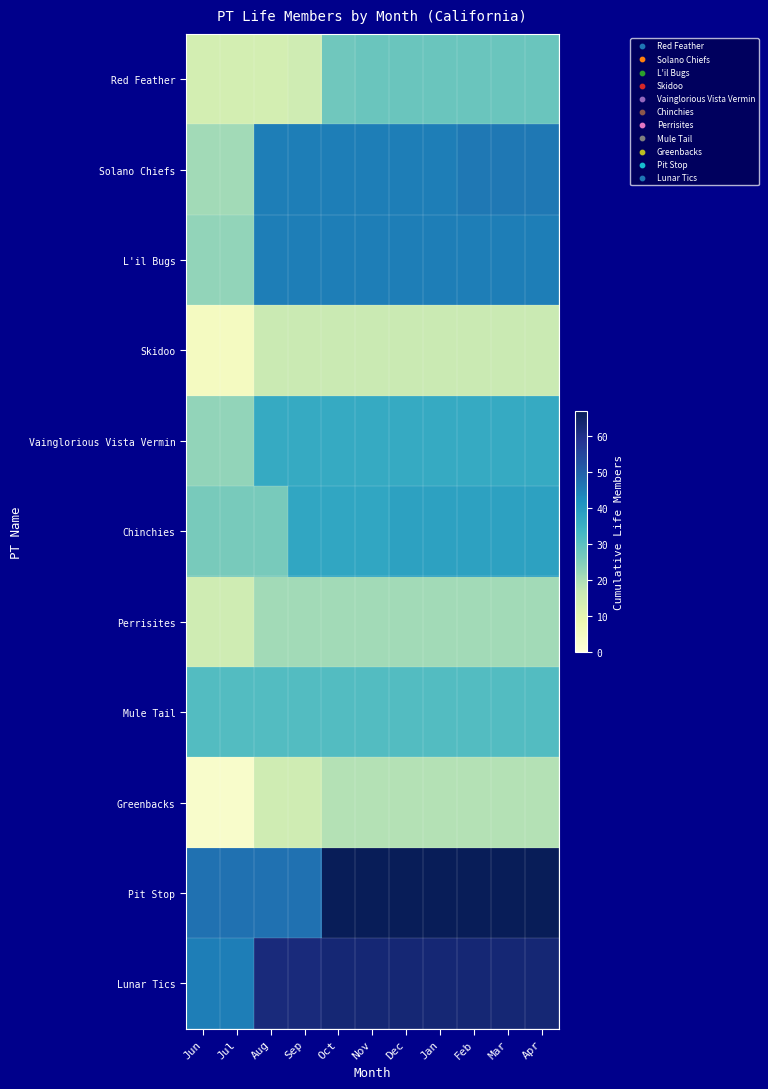

What is the greatest value displayed?

67